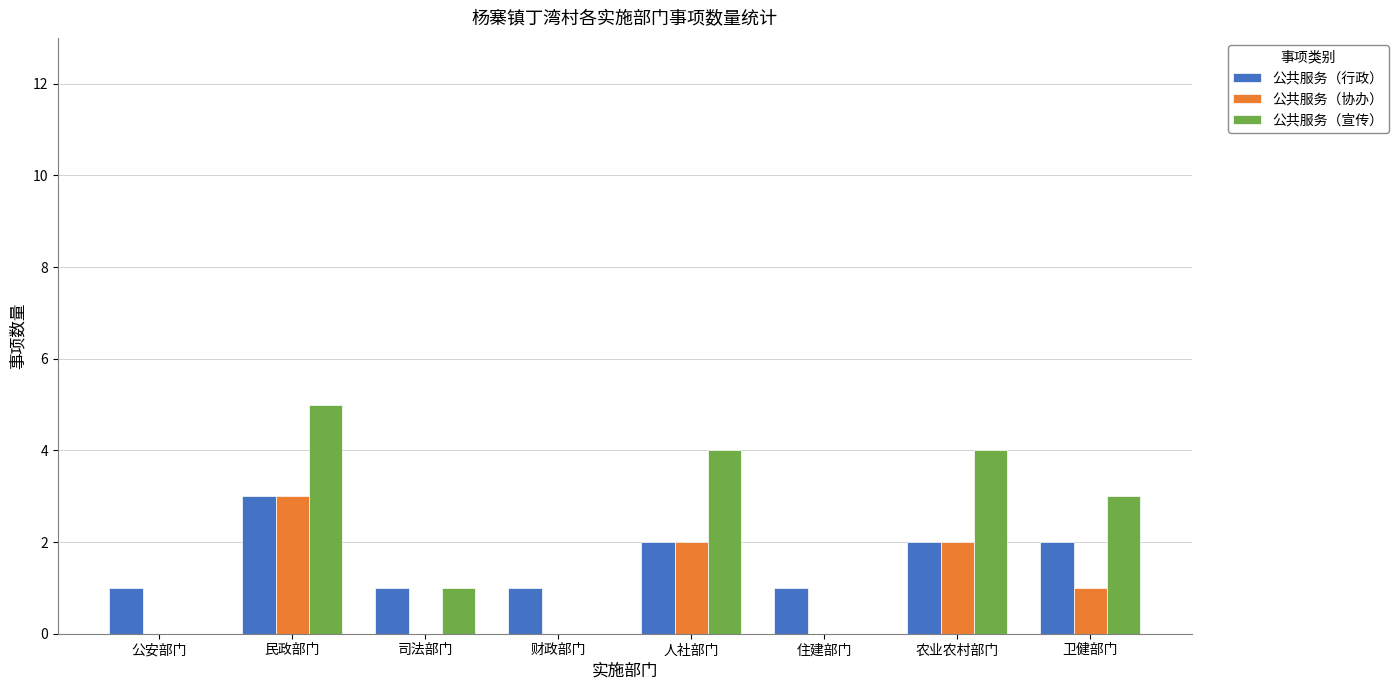

Which series has the largest range (max minus min)?

公共服务（宣传）